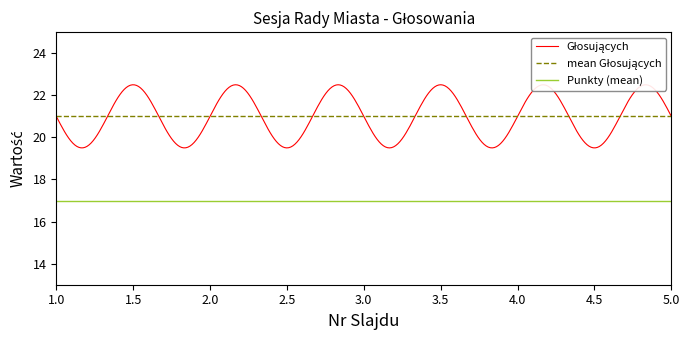

True or false: Punkty has a value of 17 at 5.

True